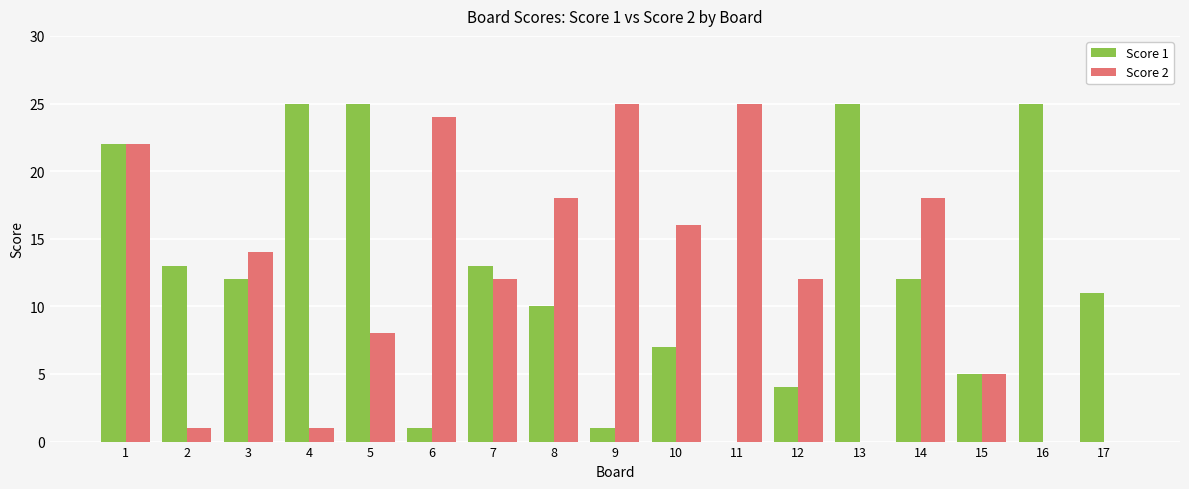

Between 3 and 6, which series saw the biggest shift?

Score 1